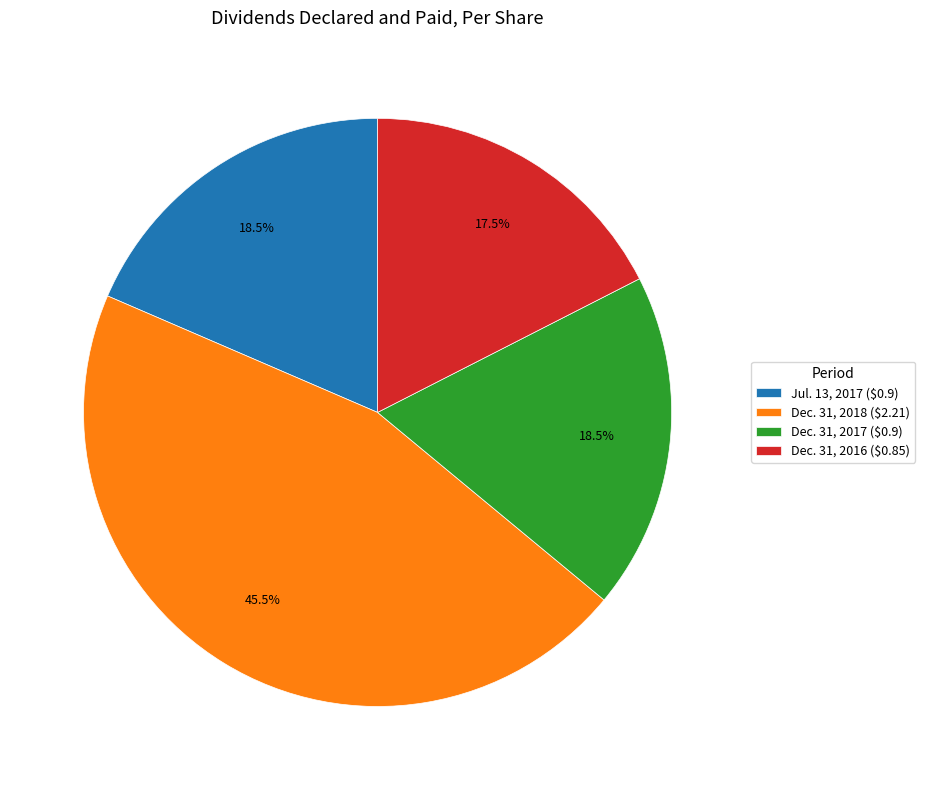

How much of the chart is everything except Dec. 31, 2017 ($0.9)?

81.5%